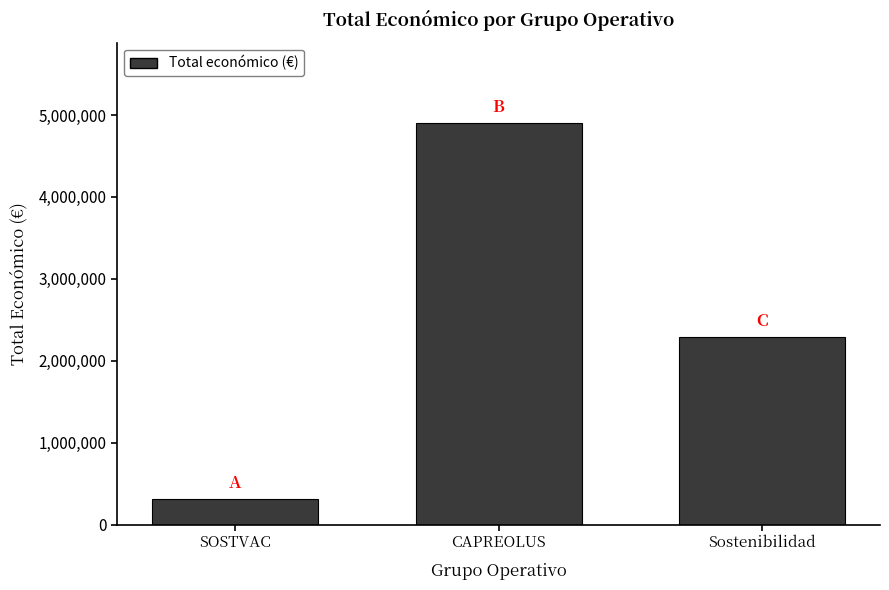

Which has a higher value, CAPREOLUS or Sostenibilidad?

CAPREOLUS